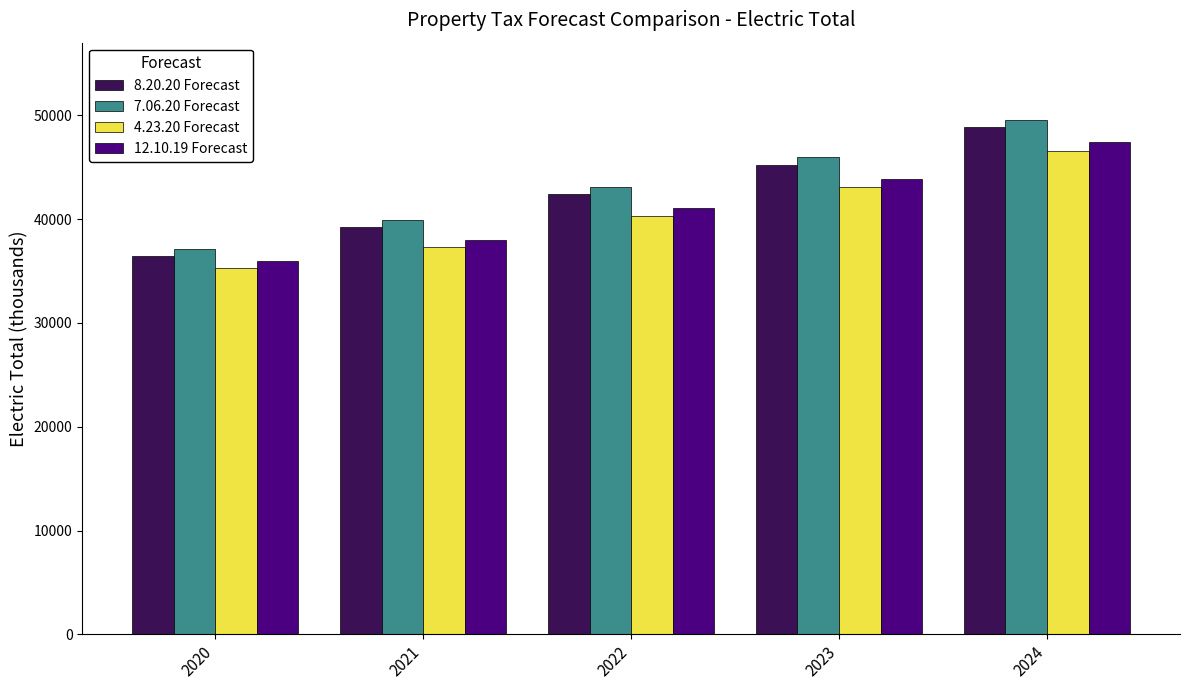

True or false: 7.06.20 Forecast has a value of 43073.5 at 2022.

True